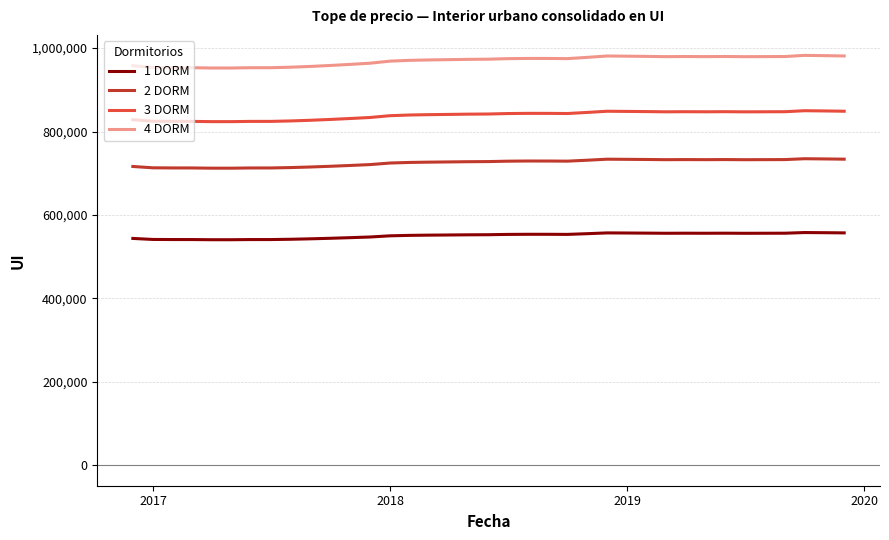

What is the average value of the 3 DORM series?

838648